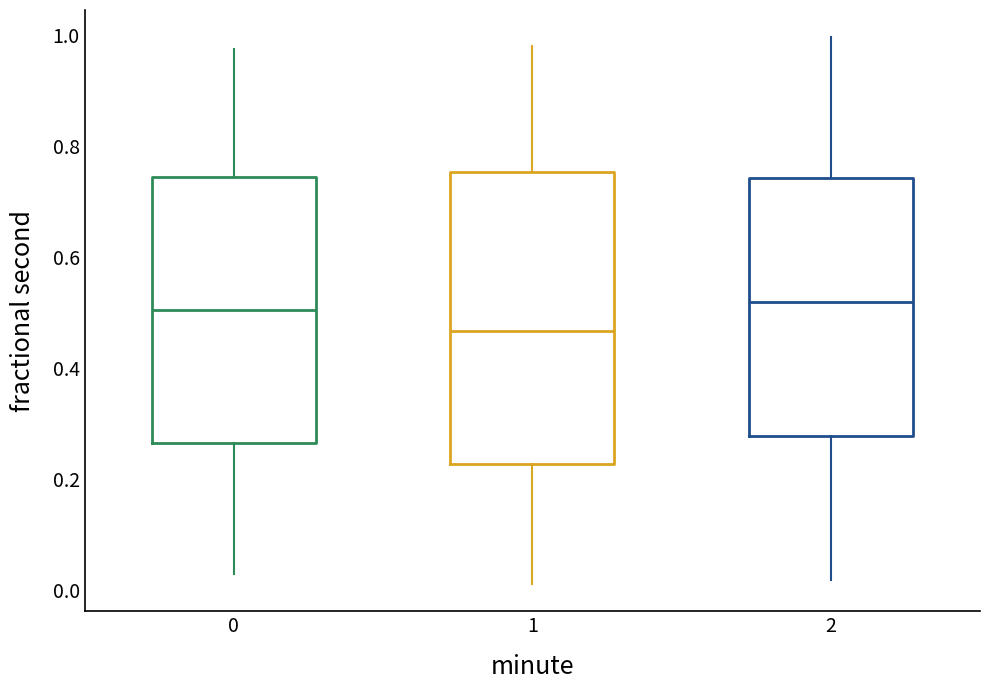

Comparing the boxes themselves (not the whiskers), which one is the tallest?

1